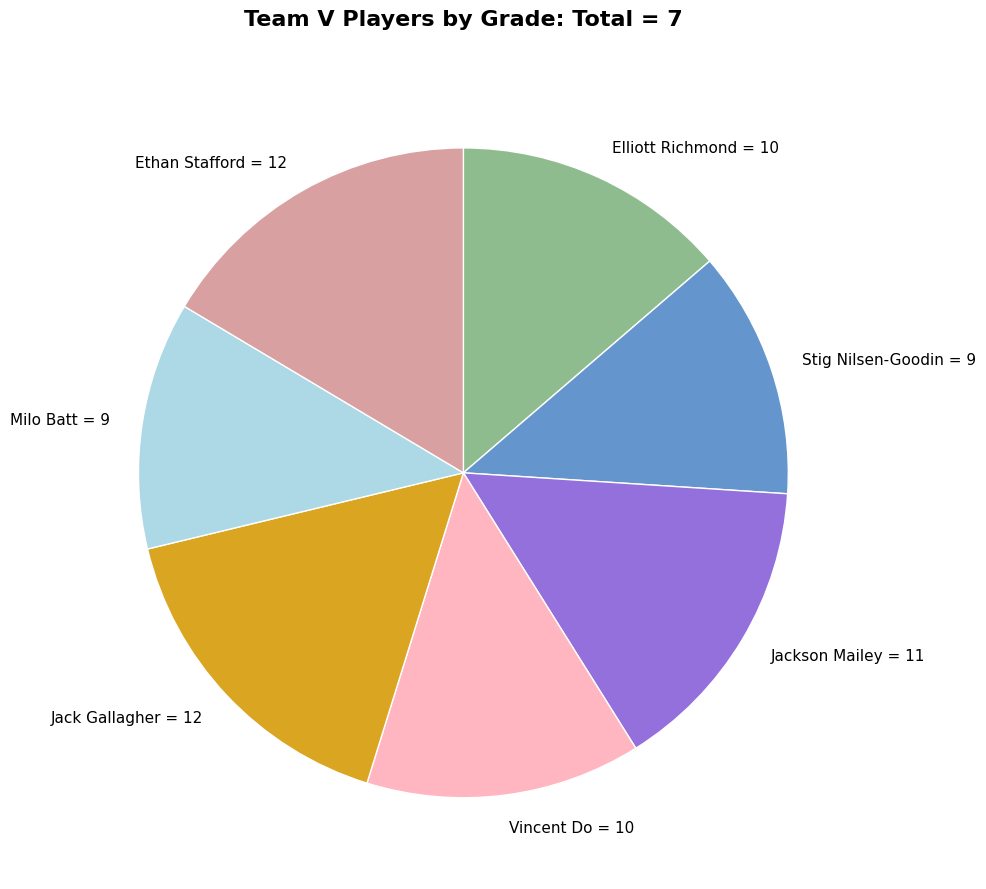

Is the sum of Elliott Richmond and Ethan Stafford greater than half?

No